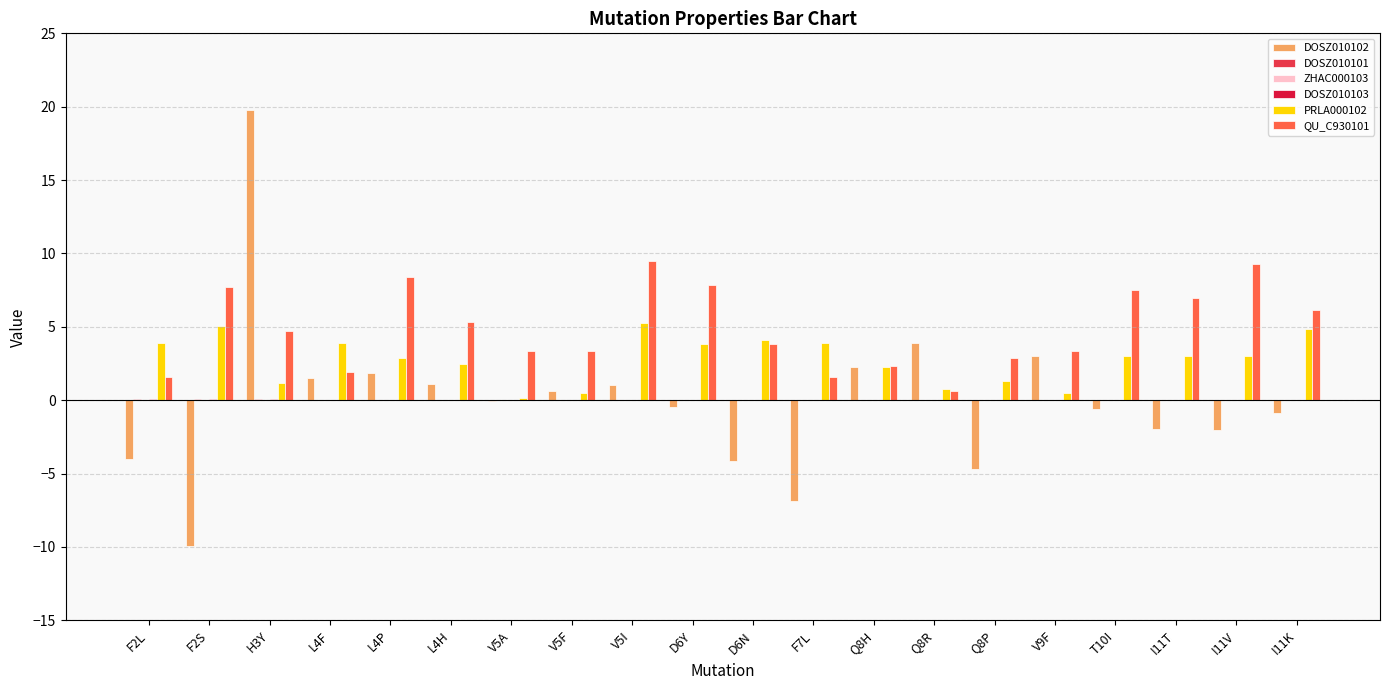

Which series has the largest total across all categories?

QU_C930101